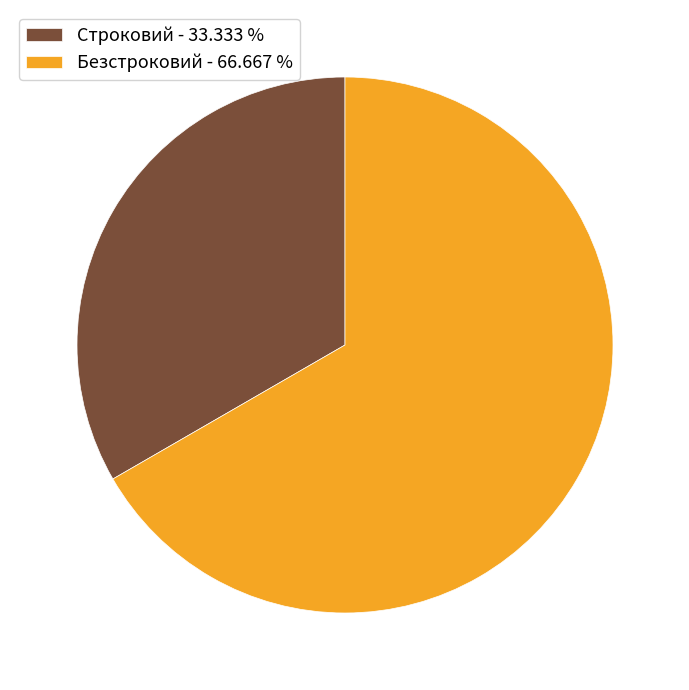

Does Безстроковий account for over 50% of the chart?

Yes